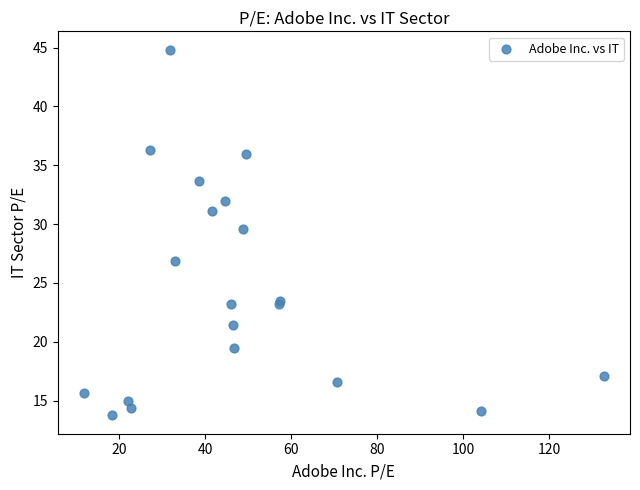

What Y value in the scatter plot is closest to 29?

29.6